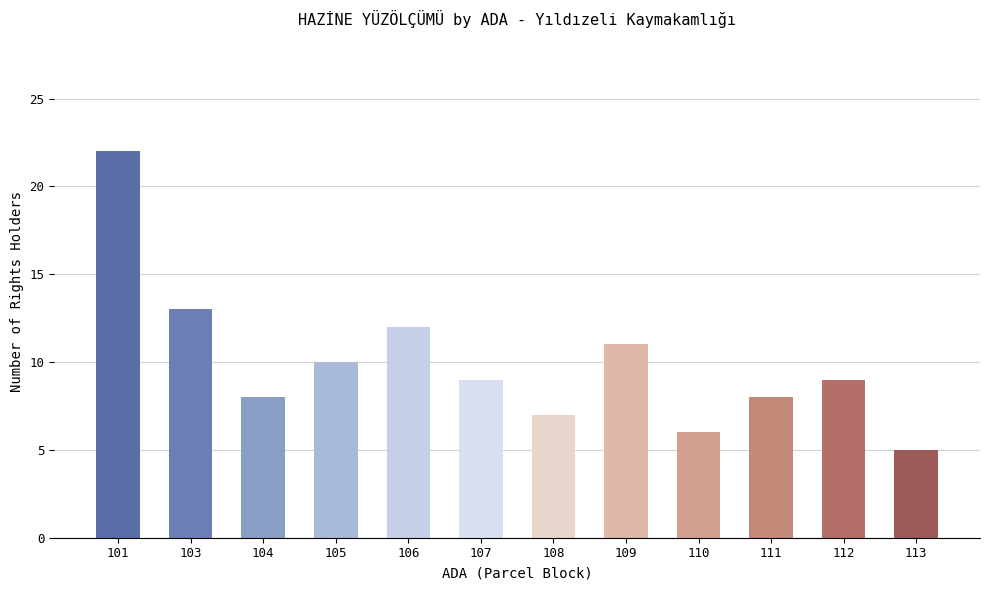

What is the change in value from 101 to 113?

-17